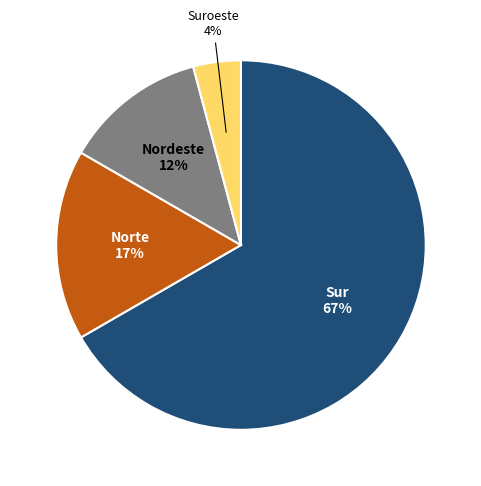

Is there any slice that represents more than half of the pie?

Yes